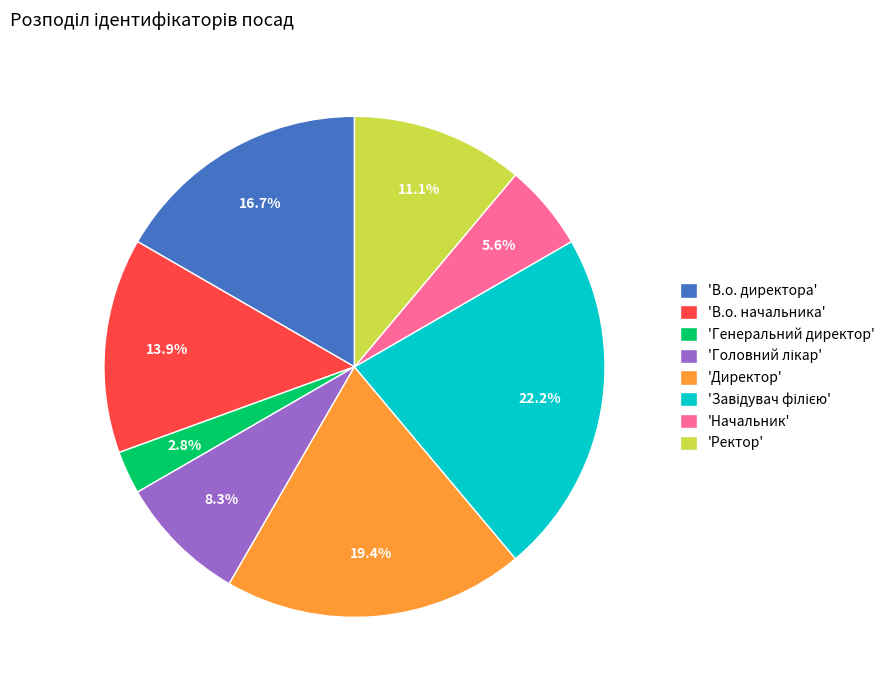

What is the smallest slice in the pie chart?

'Генеральний директор'